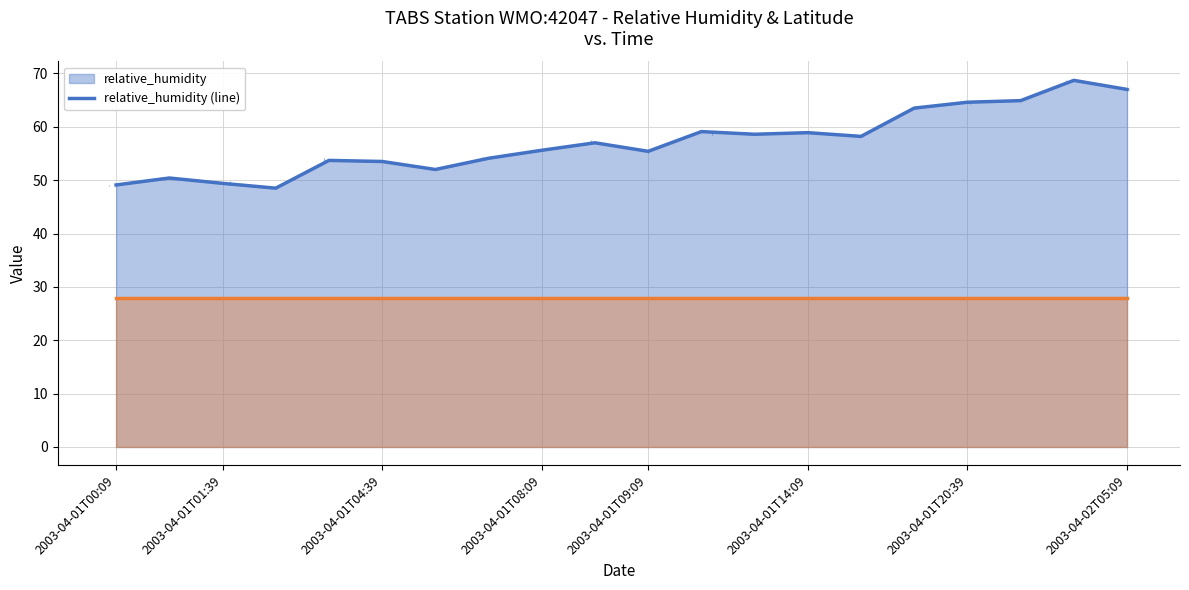

At how many categories does at least one series exceed 44?

20